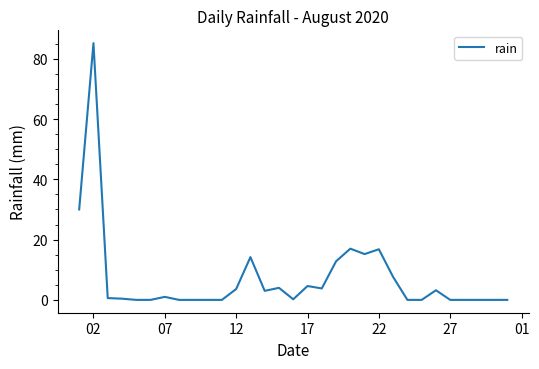

What is the greatest value displayed?

85.2